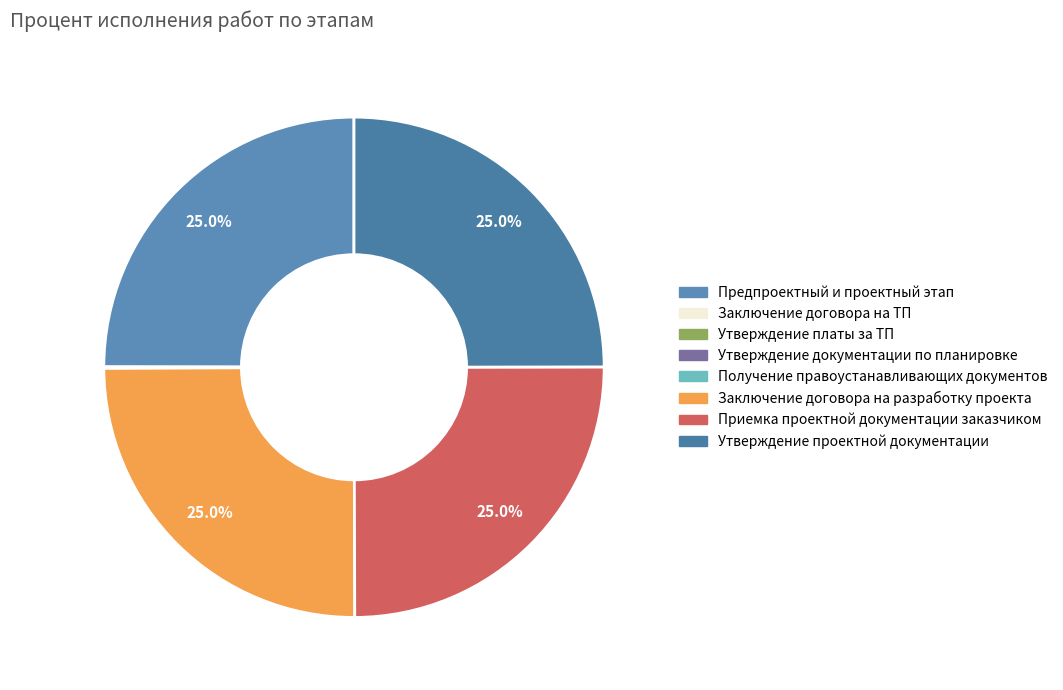

What percentage do Заключение договора на ТП and Предпроектный и проектный этап together represent?

25.0%